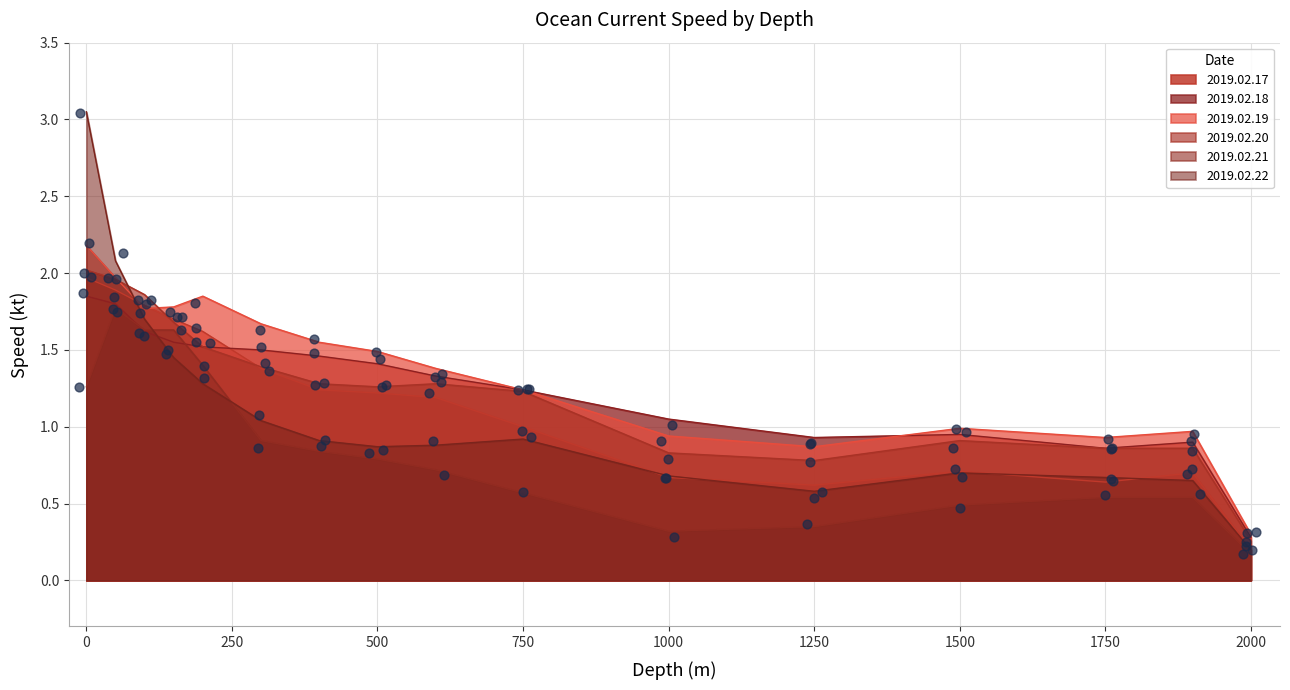

At how many categories does at least one series exceed 0?

16